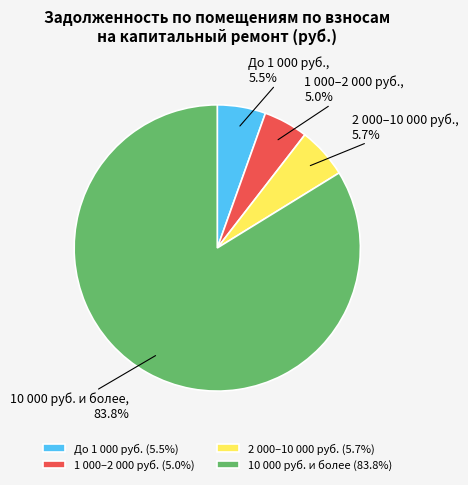

Between 2 000–10 000 руб. and 1 000–2 000 руб., which is larger?

2 000–10 000 руб.